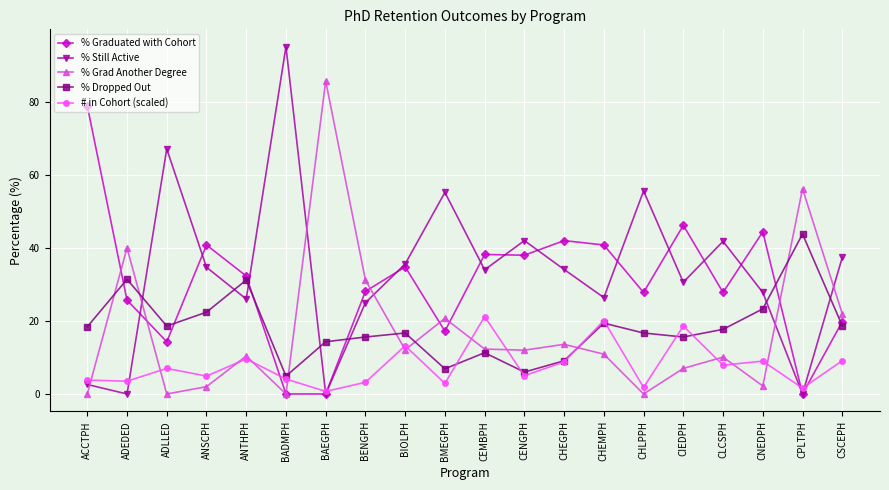

List the series in order of their peak value, lowest first.

# in Cohort (scaled), % Dropped Out, % Graduated with Cohort, % Grad Another Degree, % Still Active